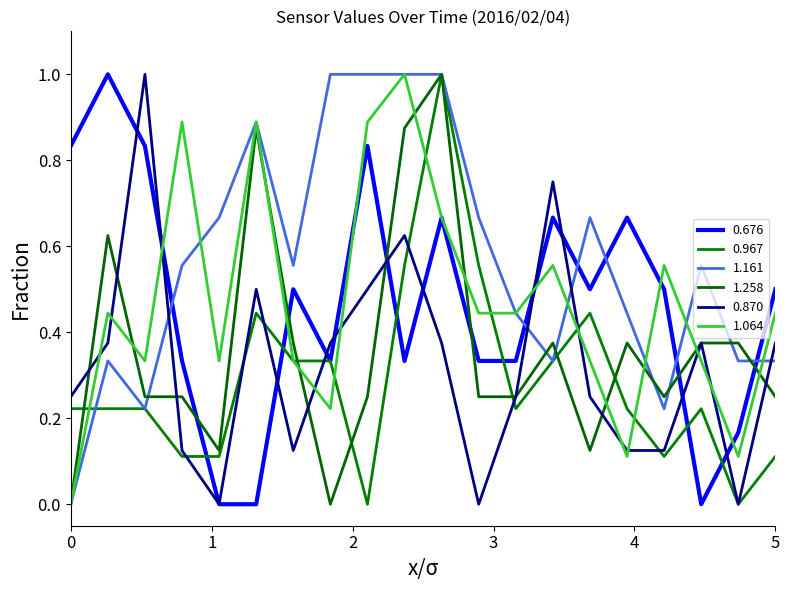

What is the highest value of the 1.161 series?

1.0